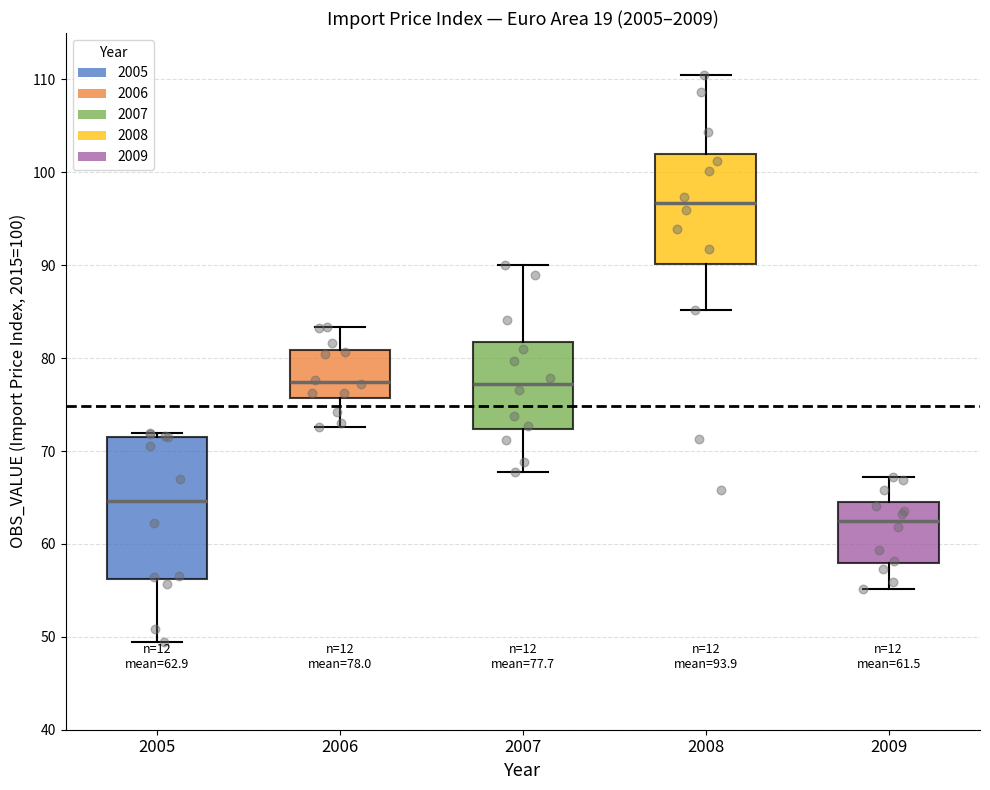

Comparing the boxes themselves (not the whiskers), which one is the tallest?

2005